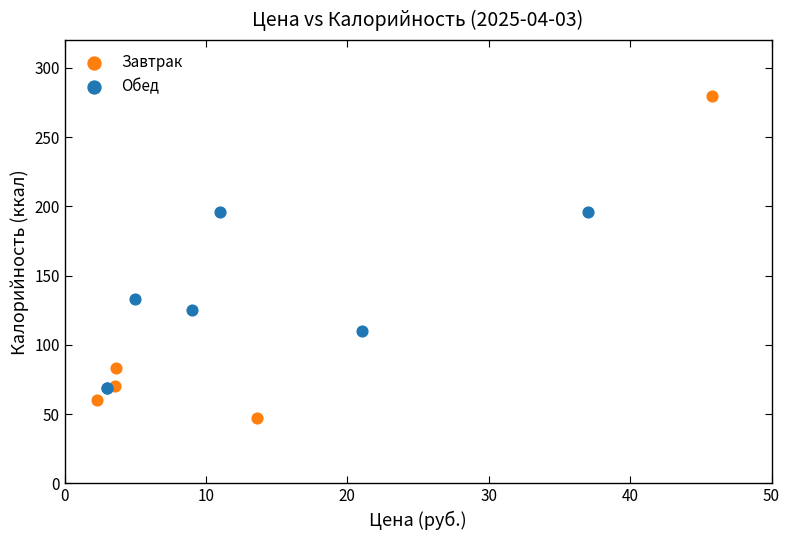

Which series reaches the maximum Y coordinate?

Завтрак